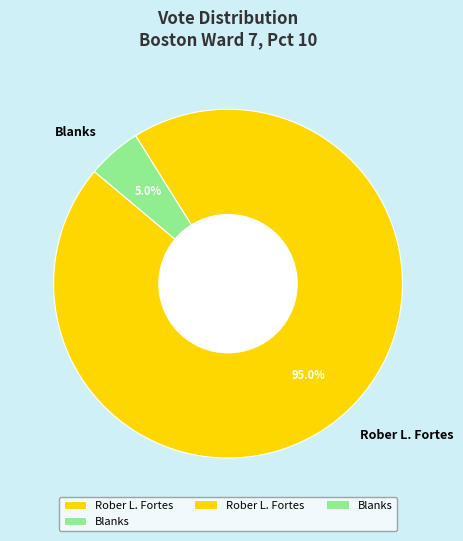

How many segments does this pie chart have?

2